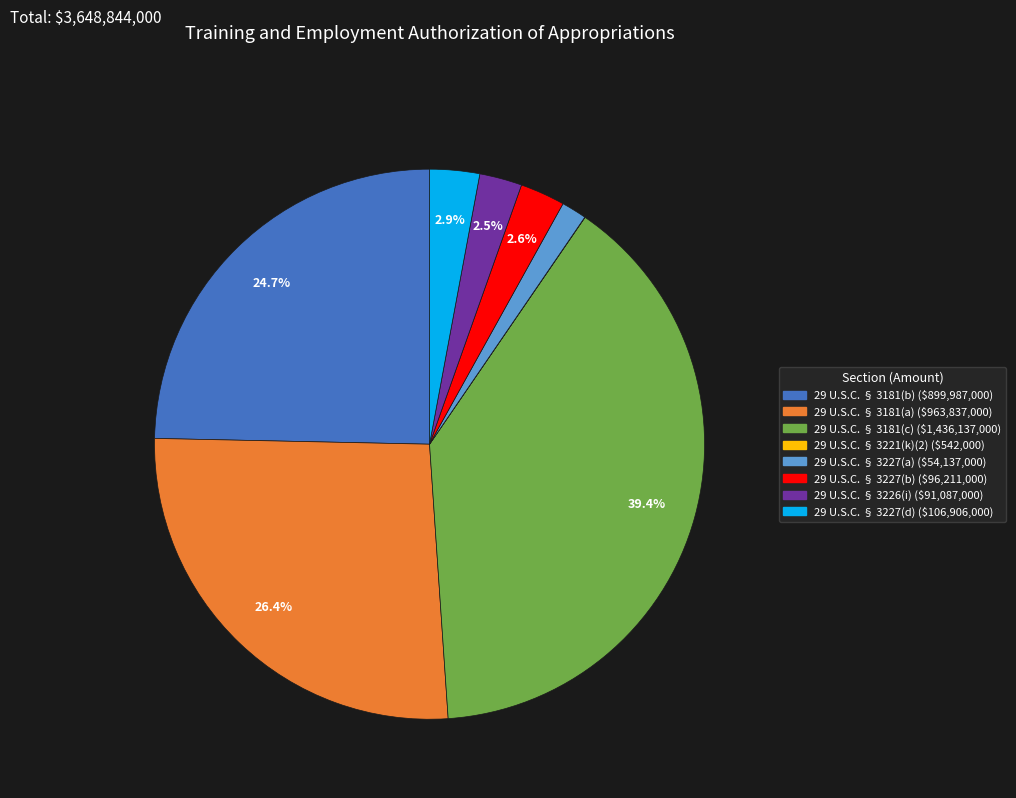

Does 29 U.S.C. § 3227(b) account for over 50% of the chart?

No